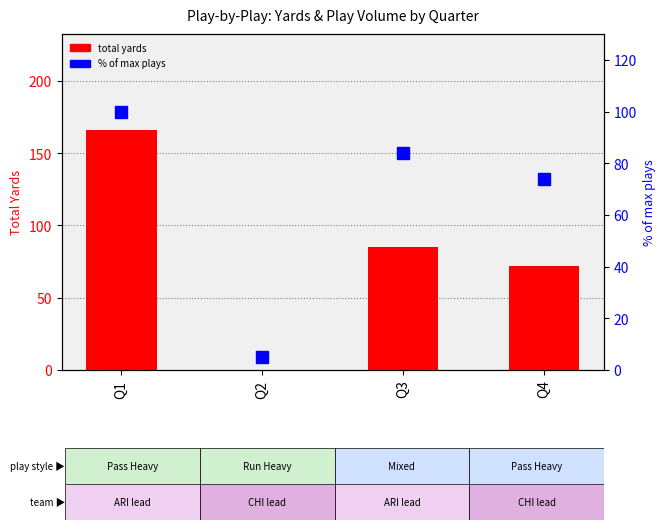

What is the lowest value of the % of max plays series?

5